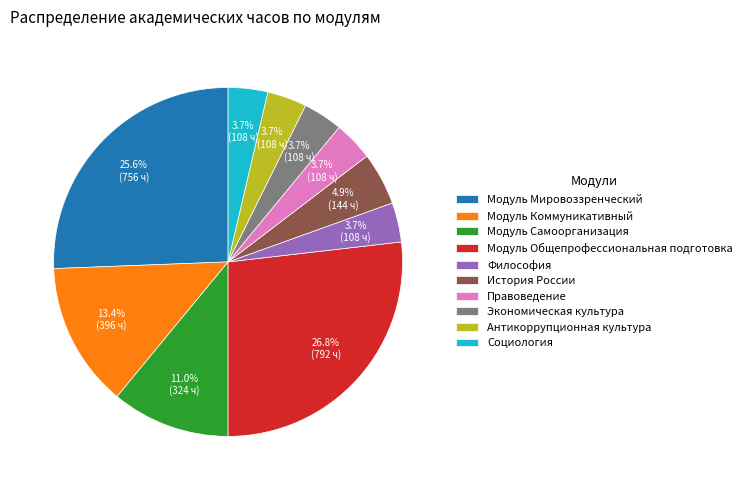

How many slices are in this pie chart?

10